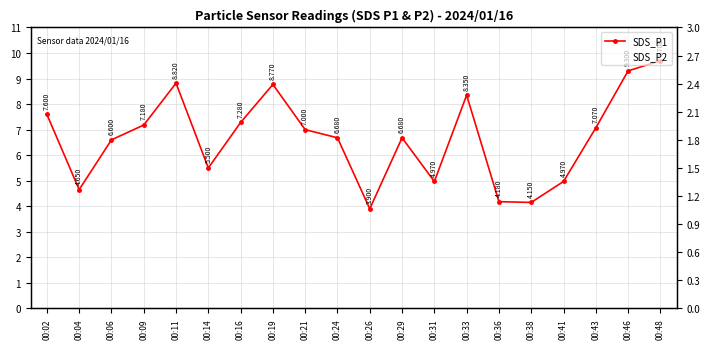

At which category does SDS_P2 reach its first local peak?

00:06